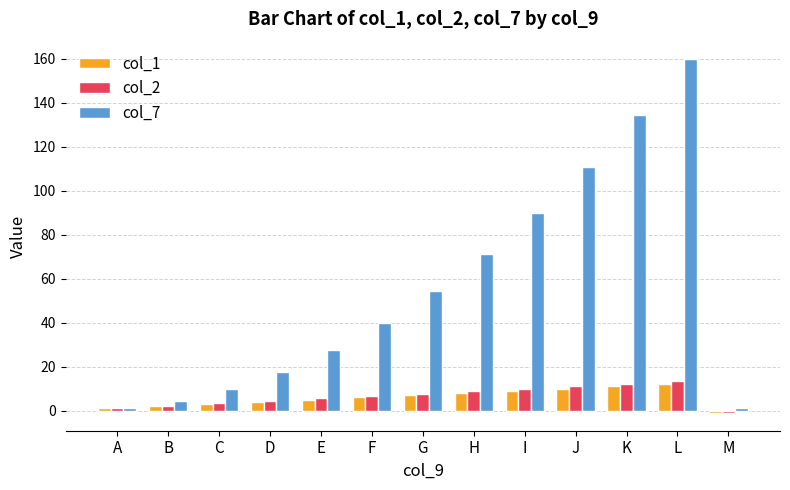

What is the sum of all col_7 values?

722.6